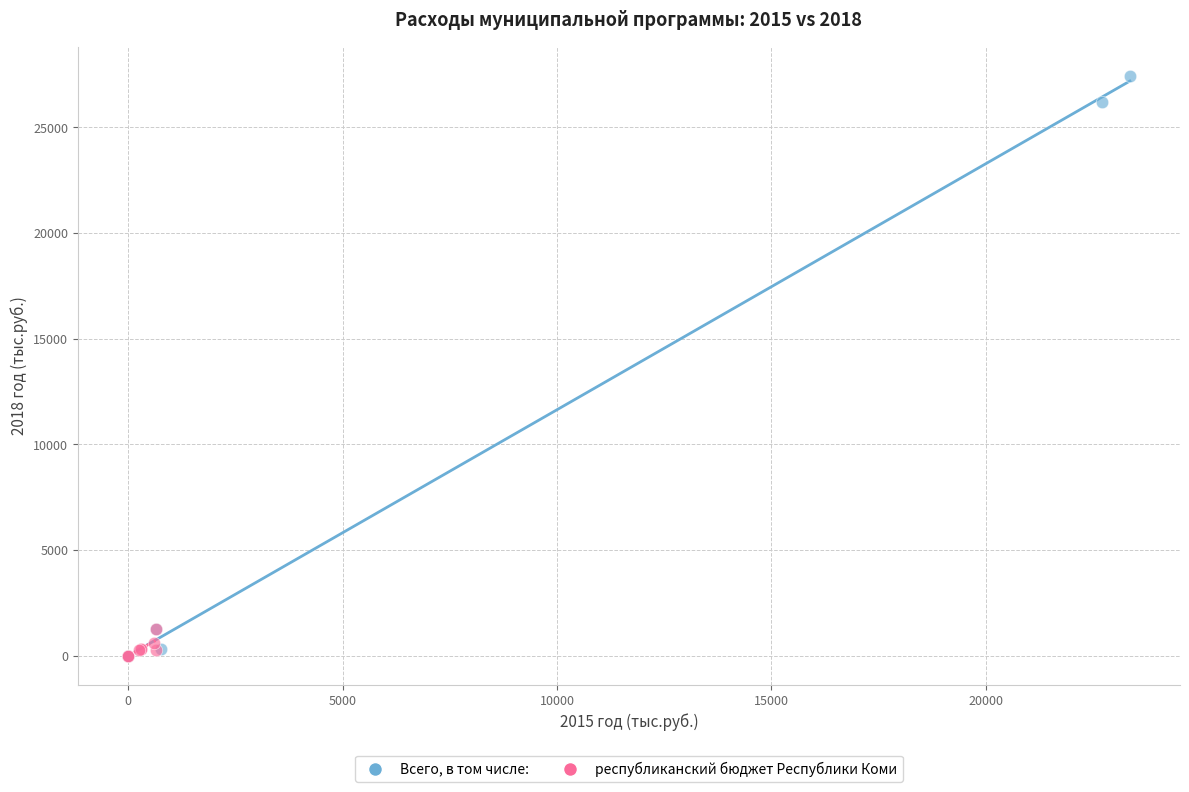

Which series has the widest spread of Y values?

Всего, в том числе: